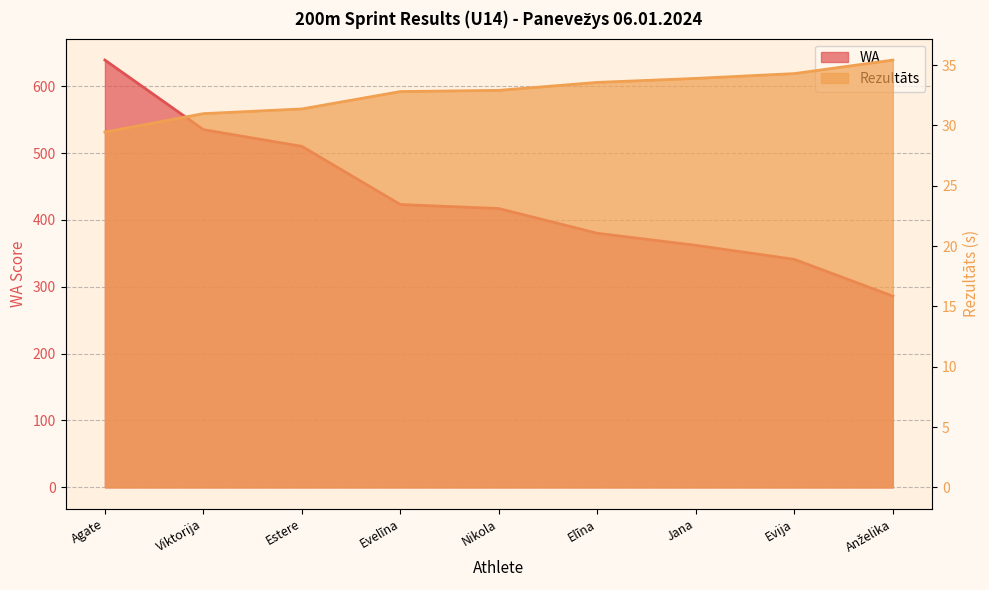

What is the approximate value of WA at Agate?

639.0